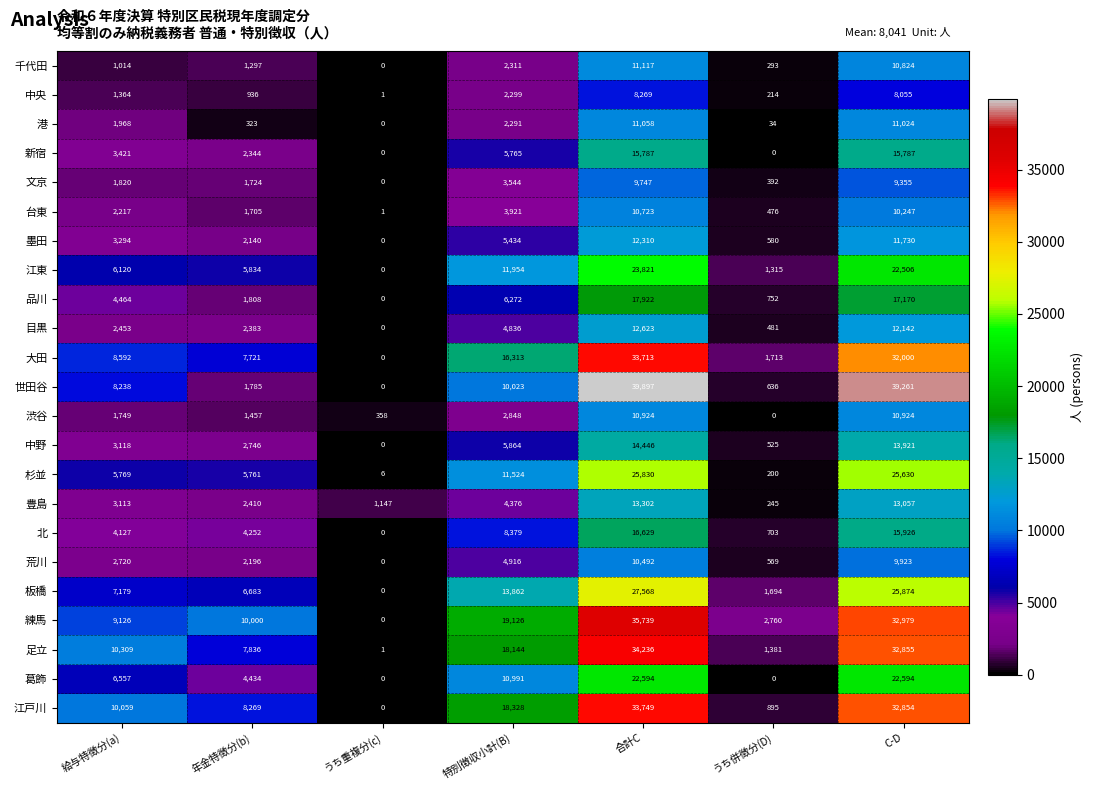

At which label does 品川 reach its minimum?

うち重複分(c)